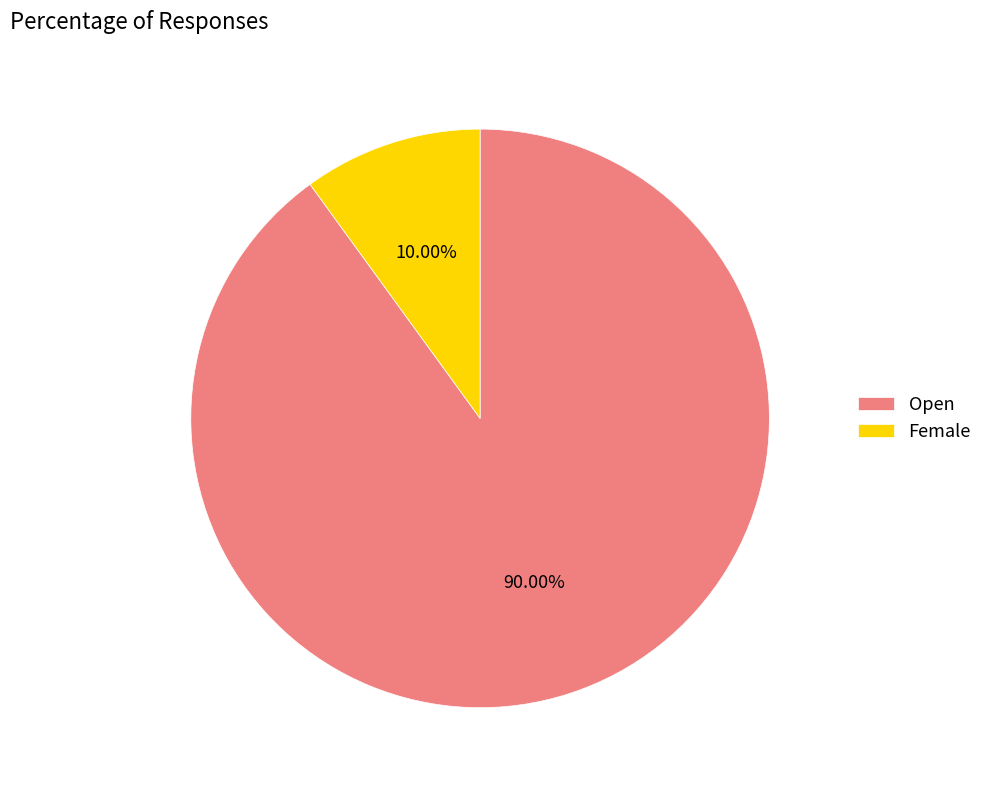

What percentage is NOT represented by Female?

90.0%